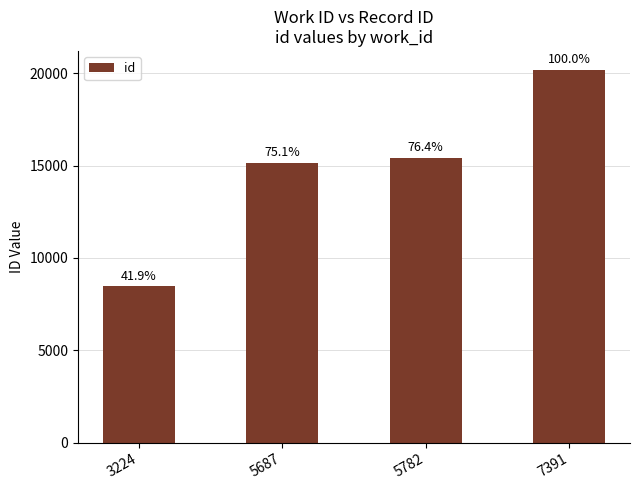

Rank the categories by value from highest to lowest.

7391, 5782, 5687, 3224